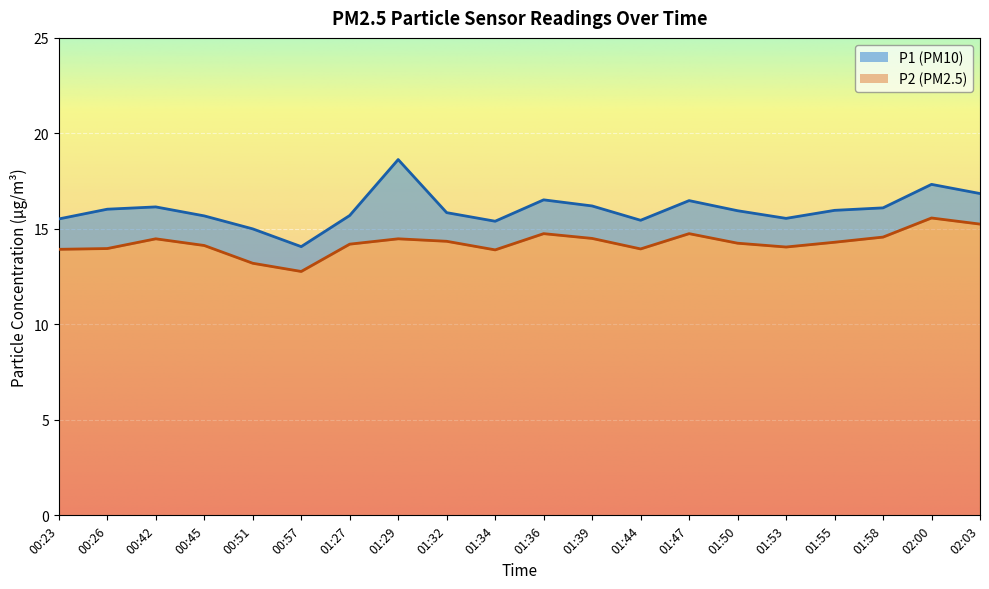

What is the sum of the P1 values at 00:23 and 01:29?

34.1